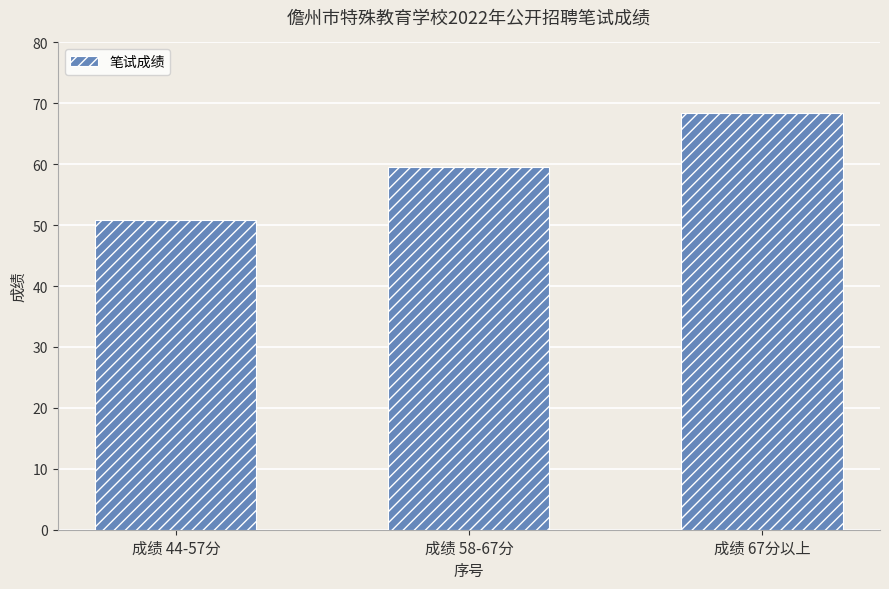

What is the change in value from 成绩 58-67分 to 成绩 67分以上?

+8.8